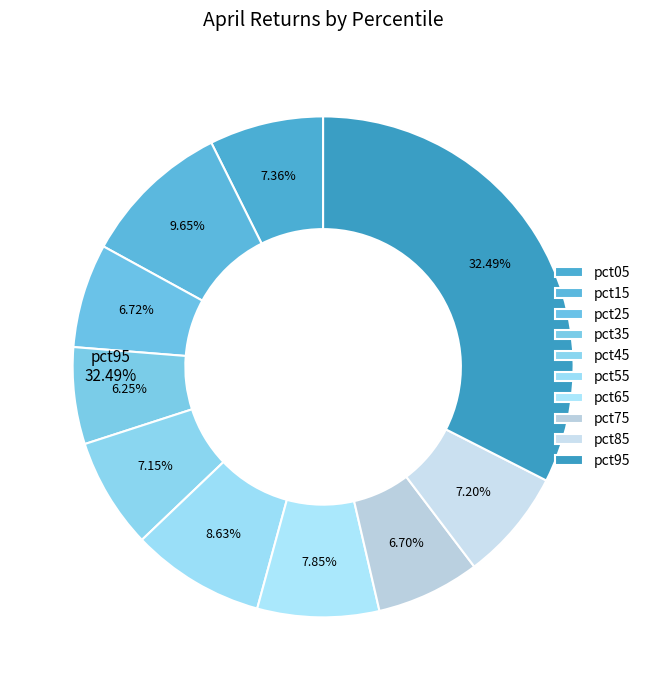

Which category has the biggest portion of the pie?

pct95